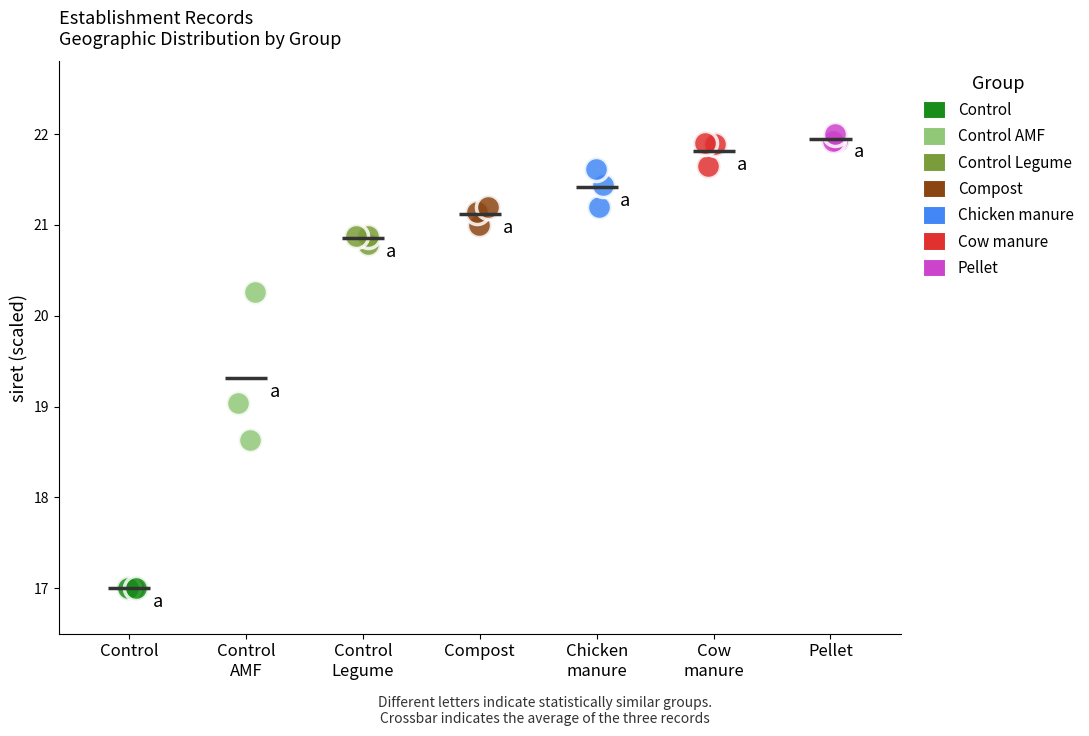

Which series has the widest spread of Y values?

Control AMF